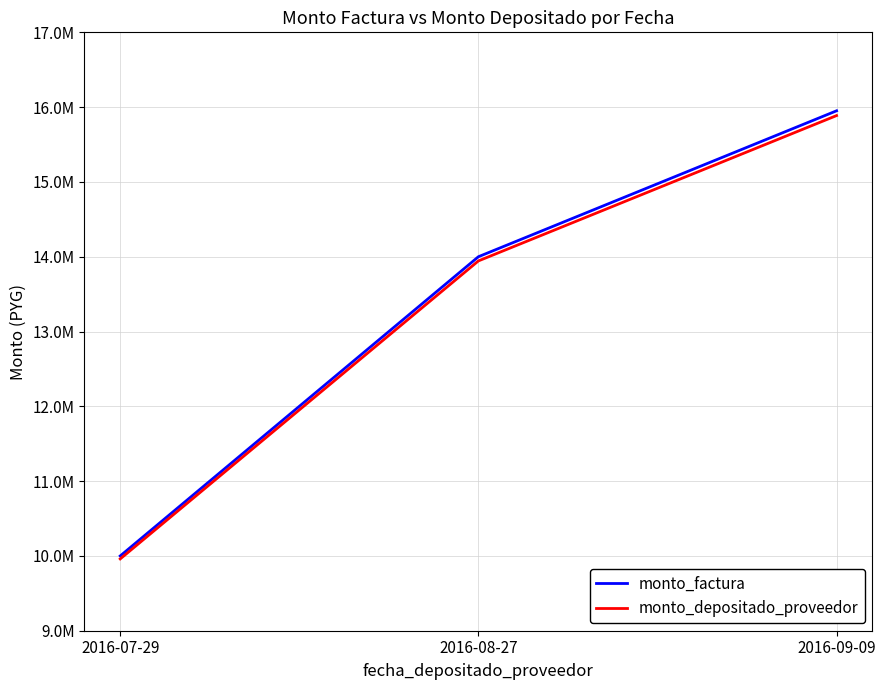

What is the total value across all series at 2016-08-27?

27944000